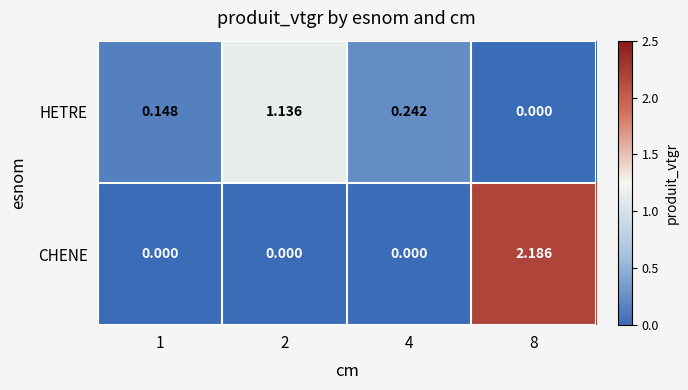

Which series has the largest total across all categories?

CHENE